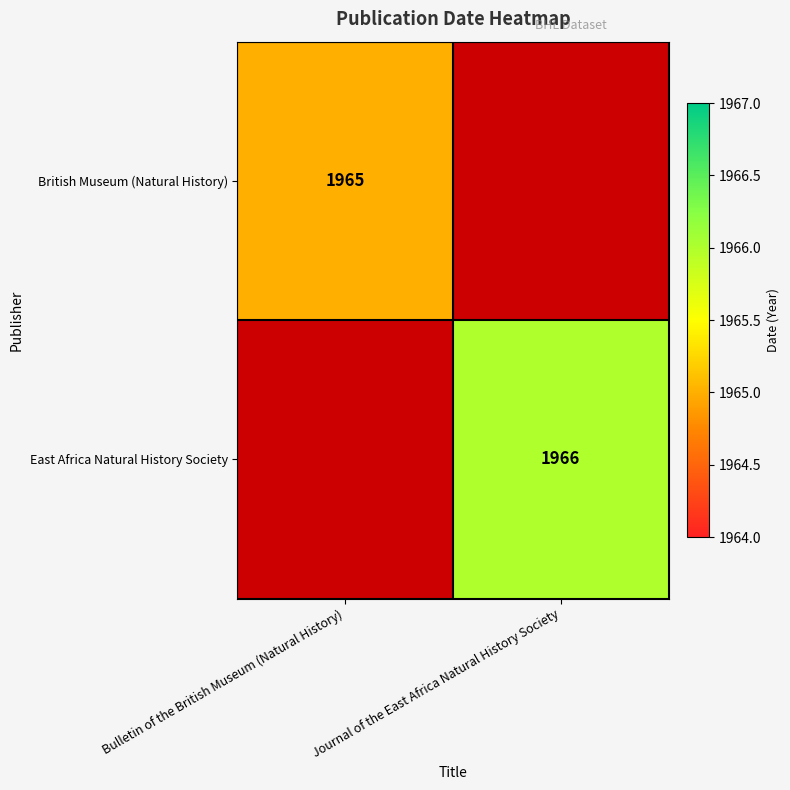

The value of East Africa Natural History Society at Journal of the East Africa Natural History Society is 1966. True or false?

True